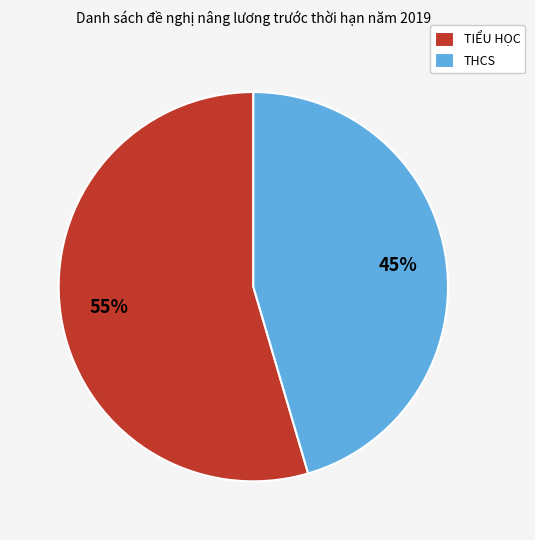

Count the number of slices in the pie.

2